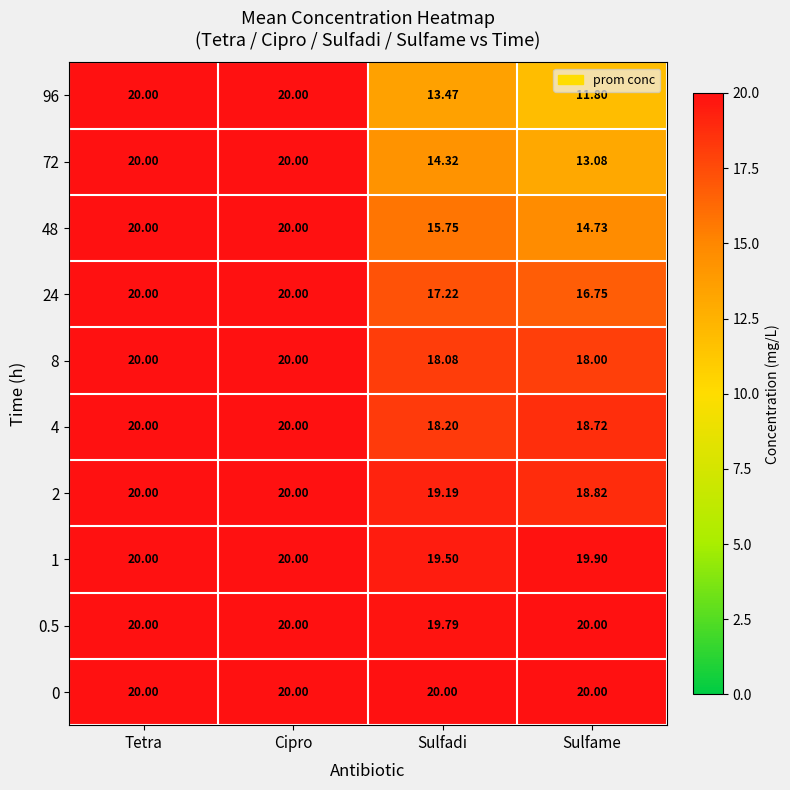

Between Sulfadi and Sulfame, which series saw the biggest shift?

96